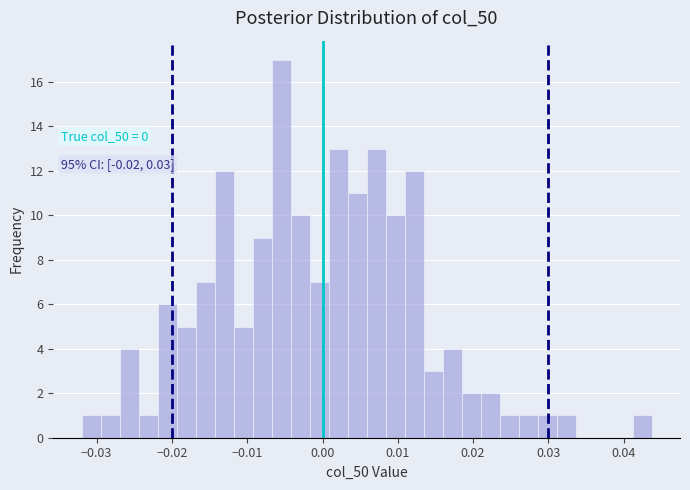

Read against the x-axis, roughly where is the centre of the tallest bar?

-0.005